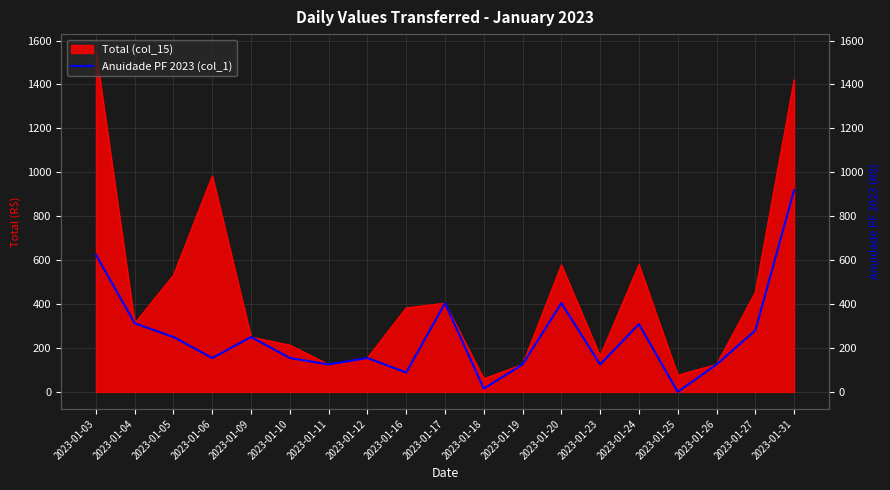

How many data points are less than 154?

7